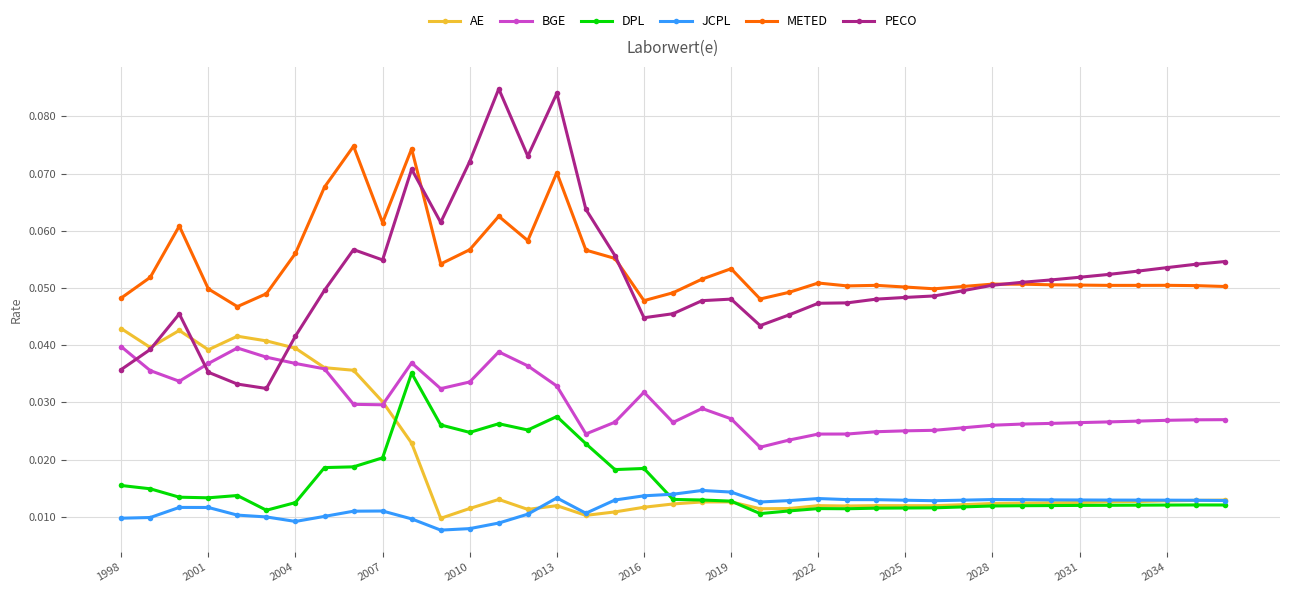

At how many categories does at least one series exceed 0?

39